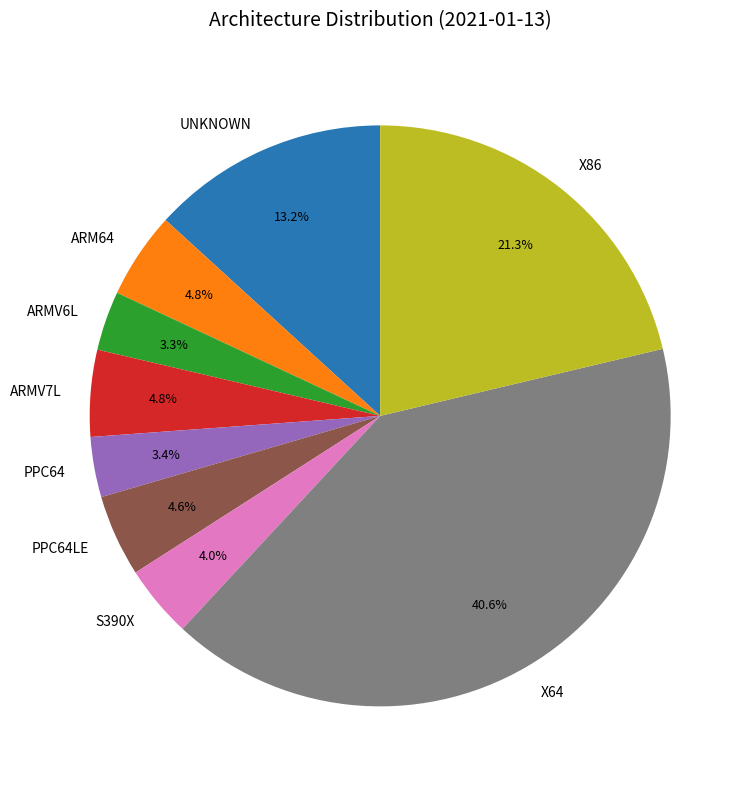

Does any single category account for the majority?

No